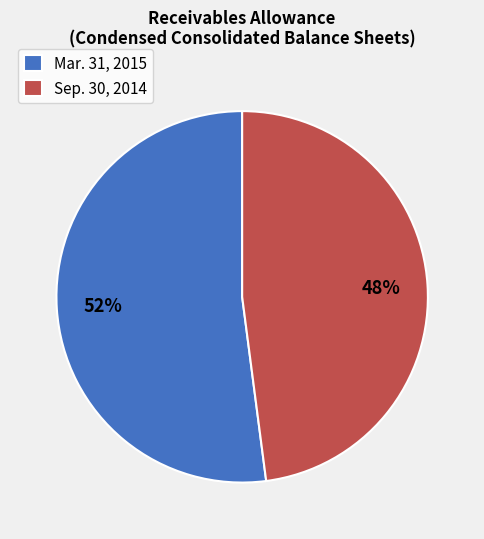

Which category accounts for the majority?

Mar. 31, 2015